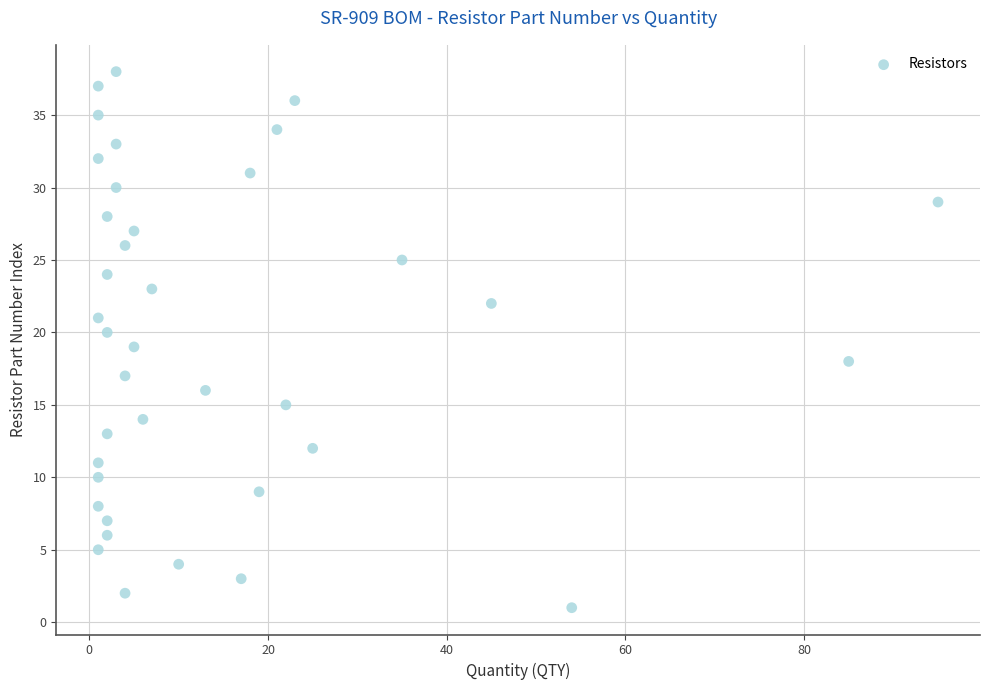

What is the range of X values (max minus min)?

94